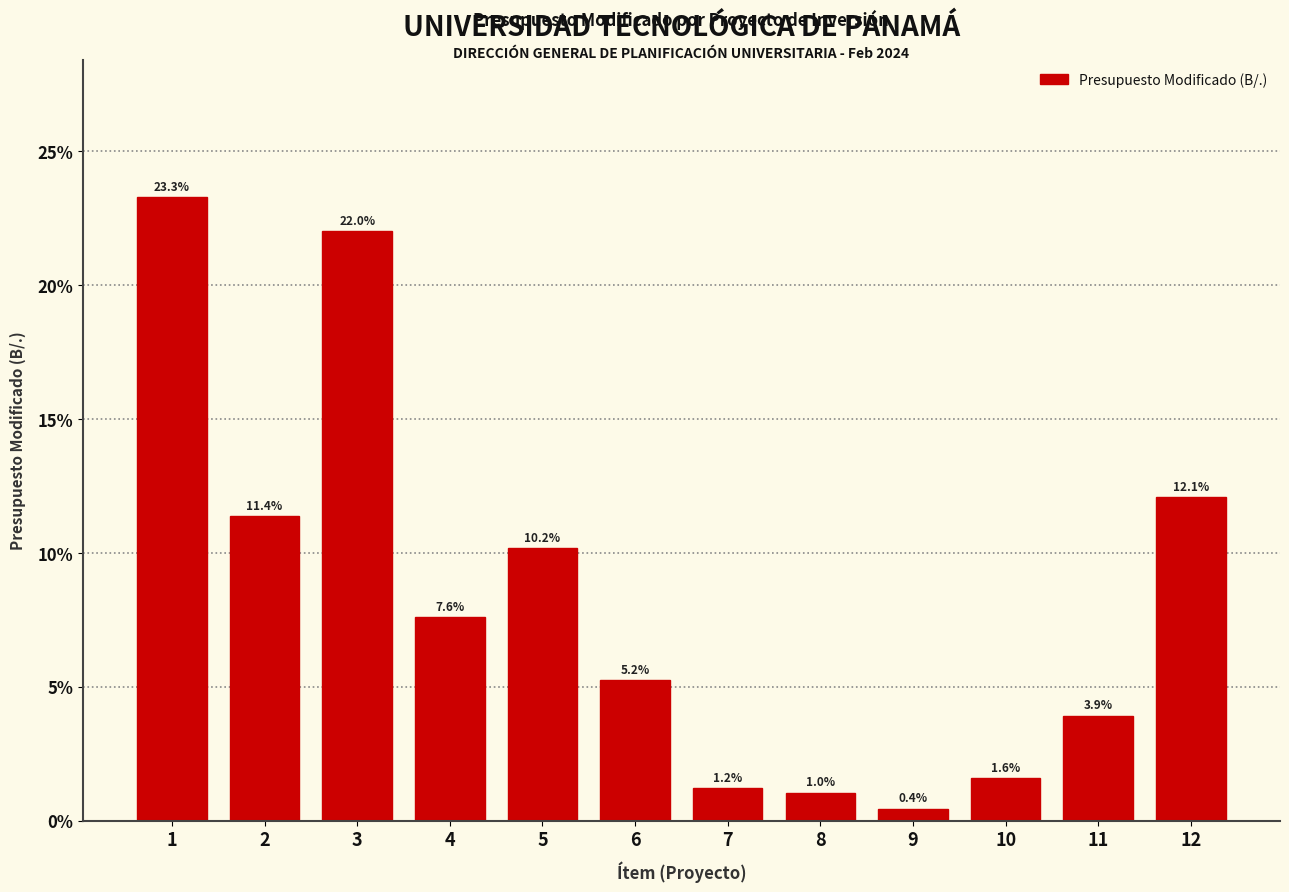

Reading left to right, extract all data points from this chart.

1=23.3	2=11.4	3=22.0	4=7.6	5=10.2	6=5.2	7=1.2	8=1.0	9=0.4	10=1.6	11=3.9	12=12.1